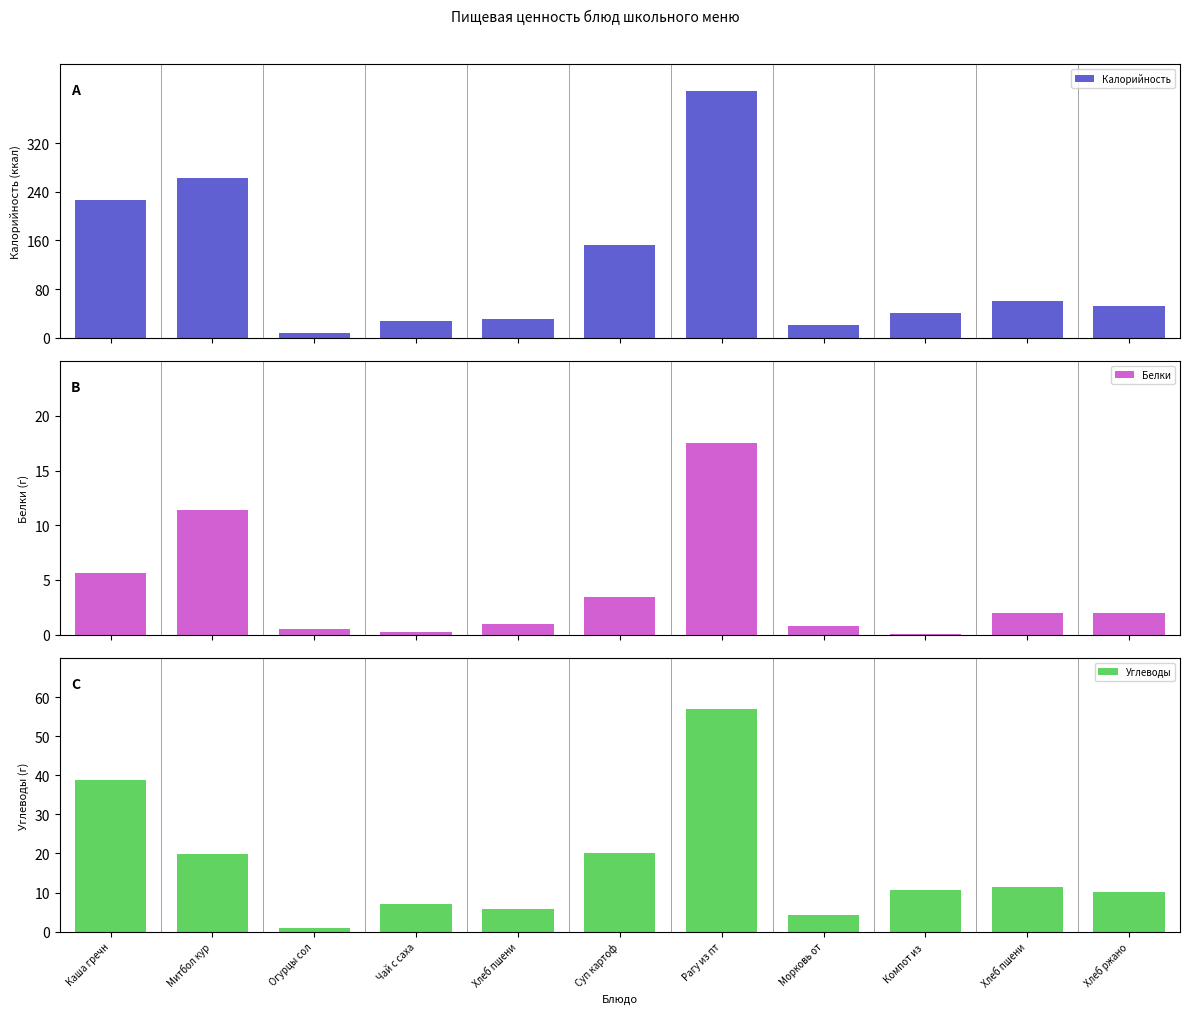

What position from the right is Митбол куриный?

10